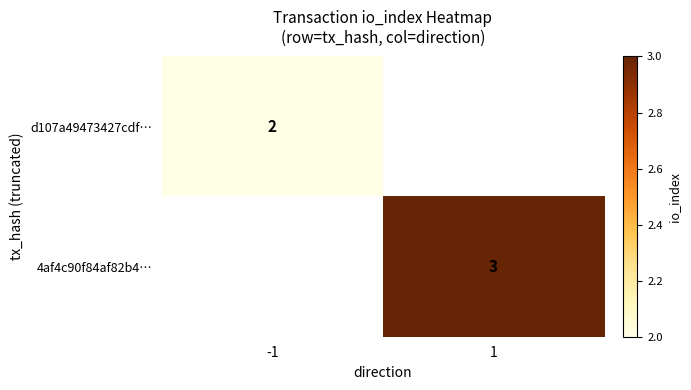

The value of 4af4c90f84af82b4… at 1 is 3. True or false?

True